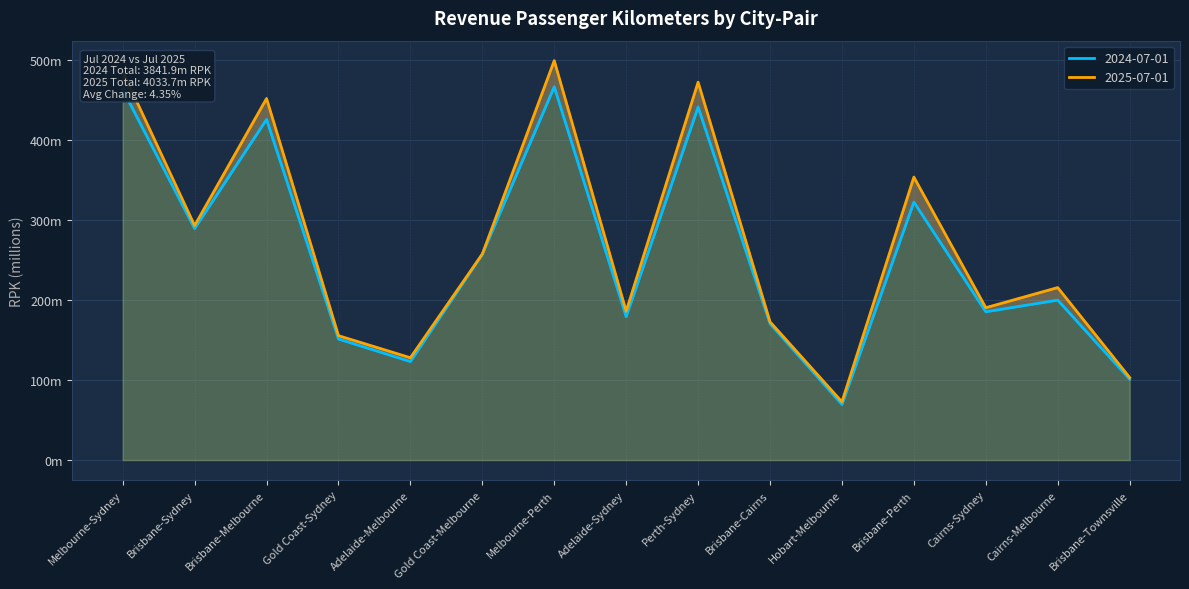

Is it true that 2024-07-01 equals 425.4 at Brisbane-Melbourne?

True